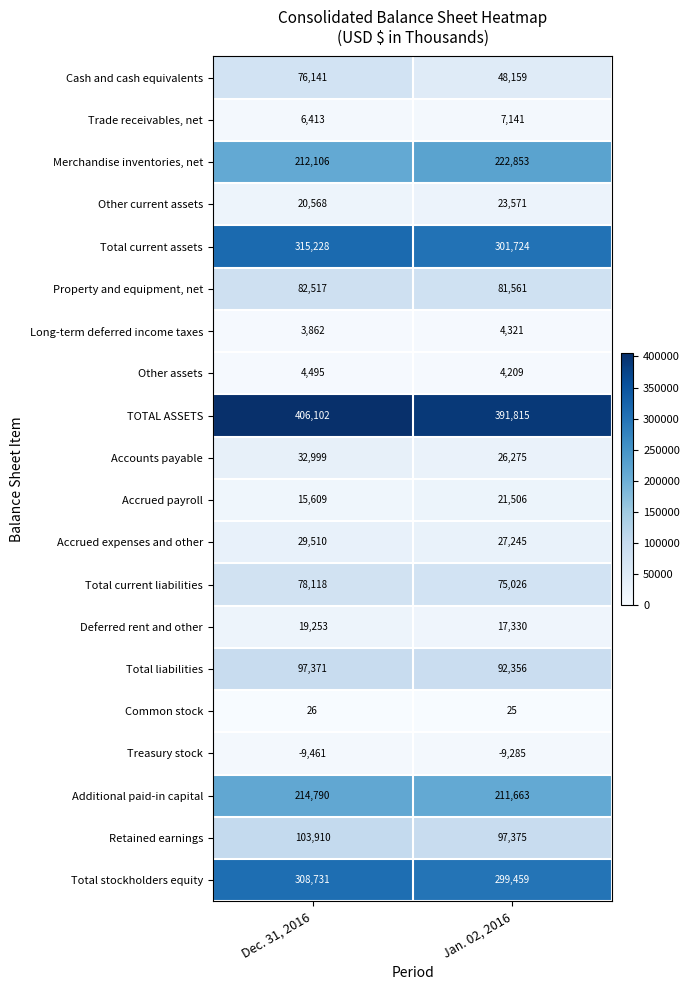

Is the value of Trade receivables, net at Jan. 02, 2016 greater than the value of Total liabilities at Dec. 31, 2016?

No